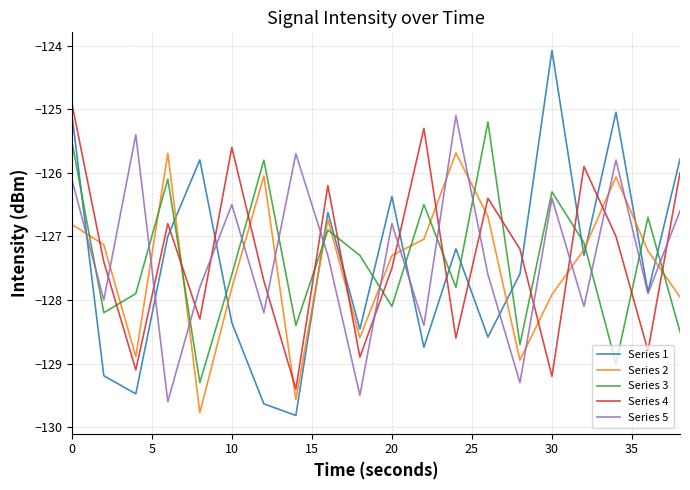

How many intersections are there between Series 3 and Series 4?

12